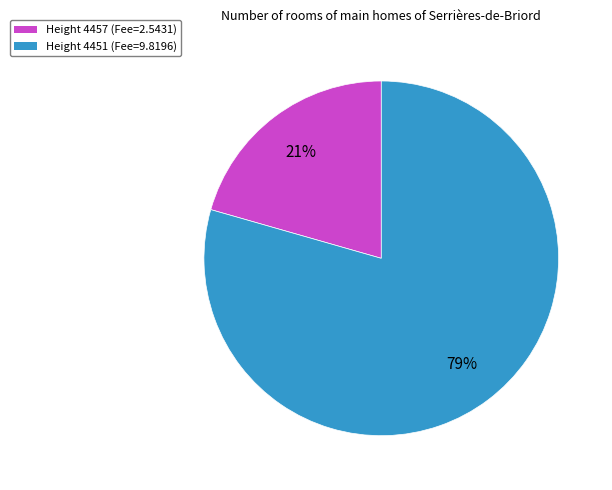

True or false: Height 4451 accounts for 79% of the total.

True